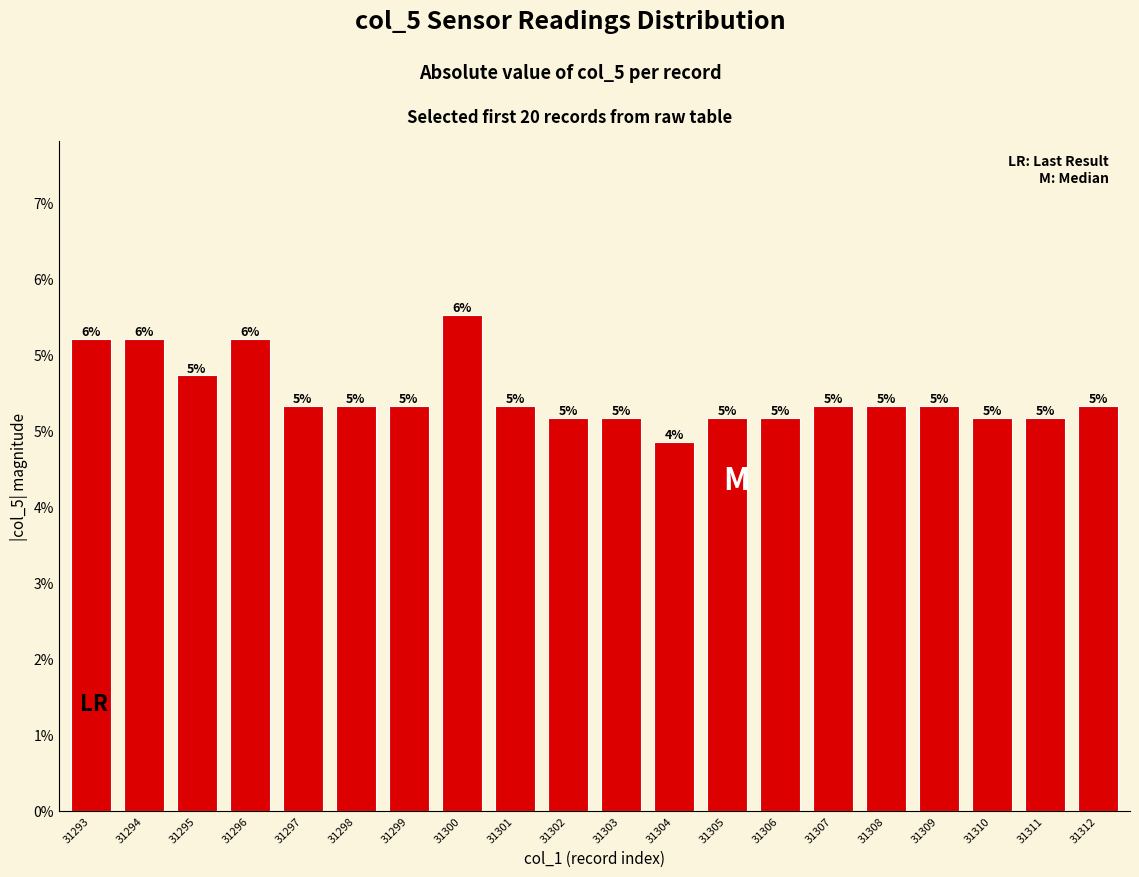

Does the chart contain any negative values?

No